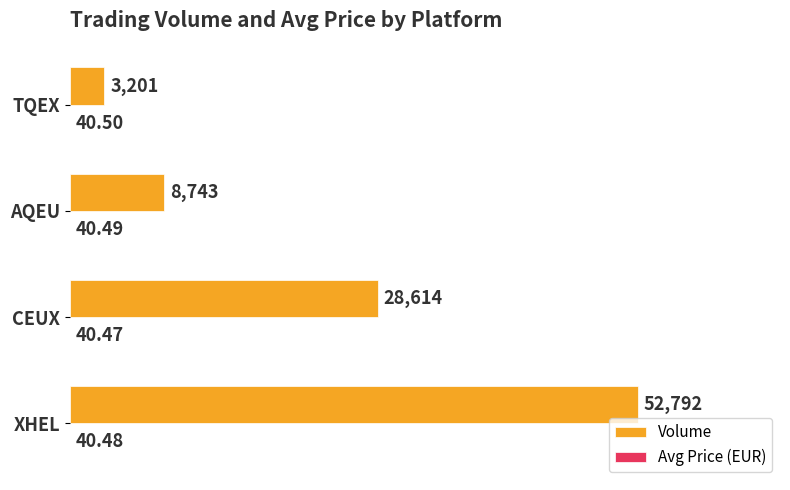

At which label is Volume closest to 27996?

CEUX